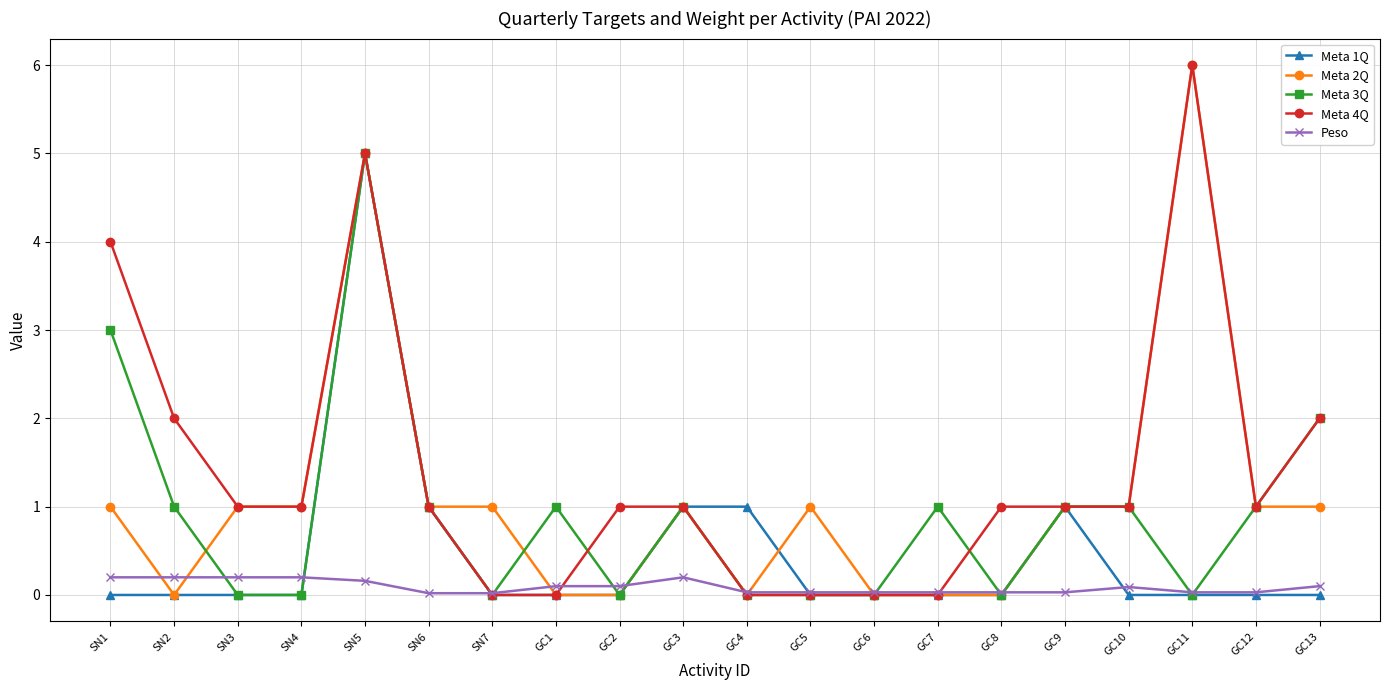

Is this an area chart (filled region under the line)?

No